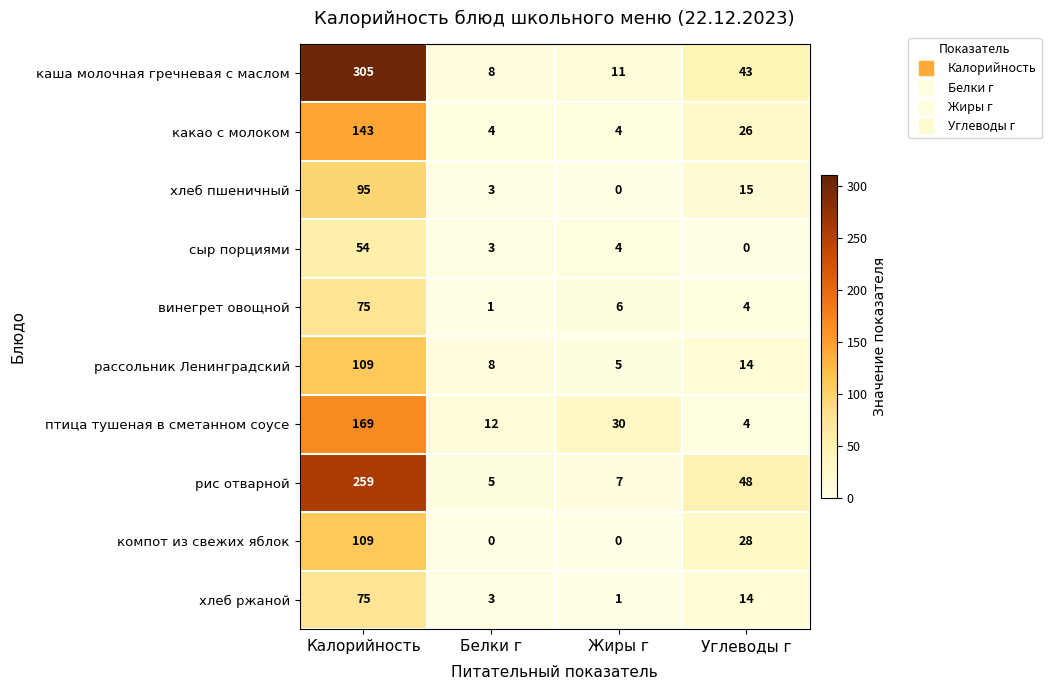

What is the difference between the maximum and minimum values in the компот из свежих яблок series?

109